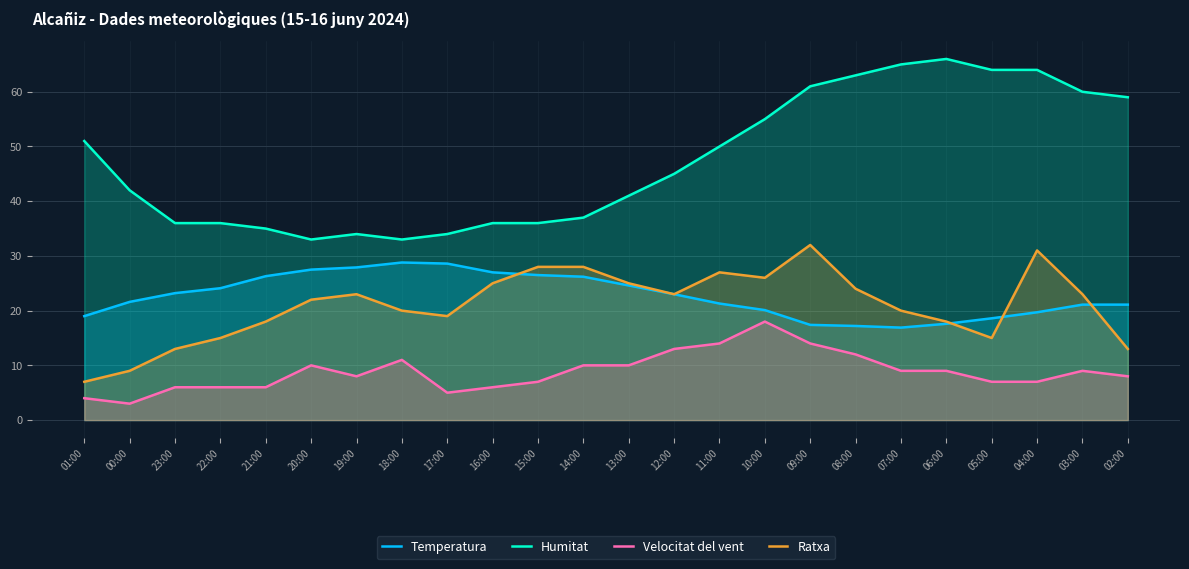

Is the value of Humitat at 08:00 greater than the value of Ratxa at 15:00?

Yes